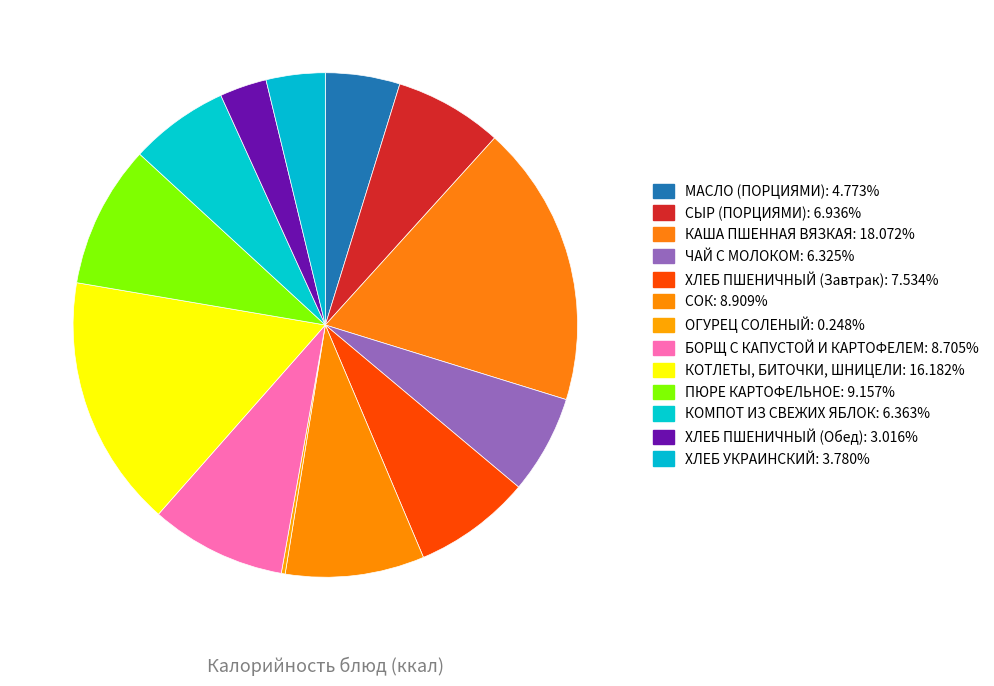

What percentage is NOT represented by БОРЩ С КАПУСТОЙ И КАРТОФЕЛЕМ?

91.3%